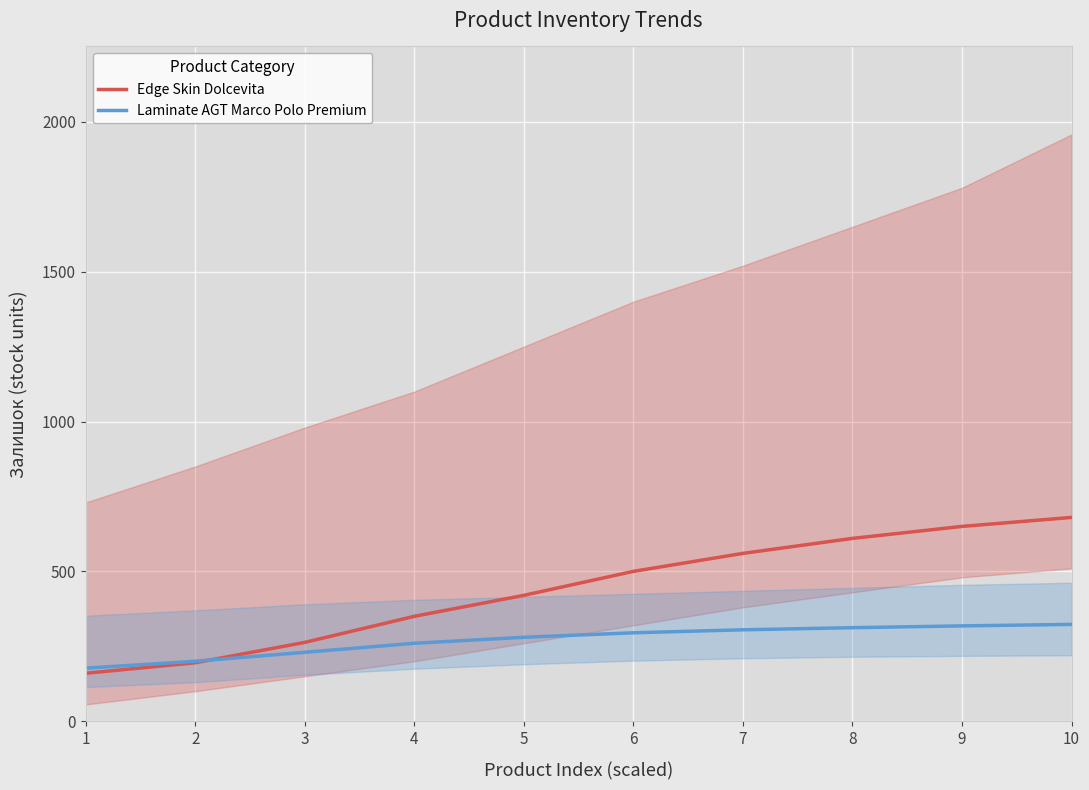

What is the sum of the Edge Skin Dolcevita values at 8 and 5?

1030